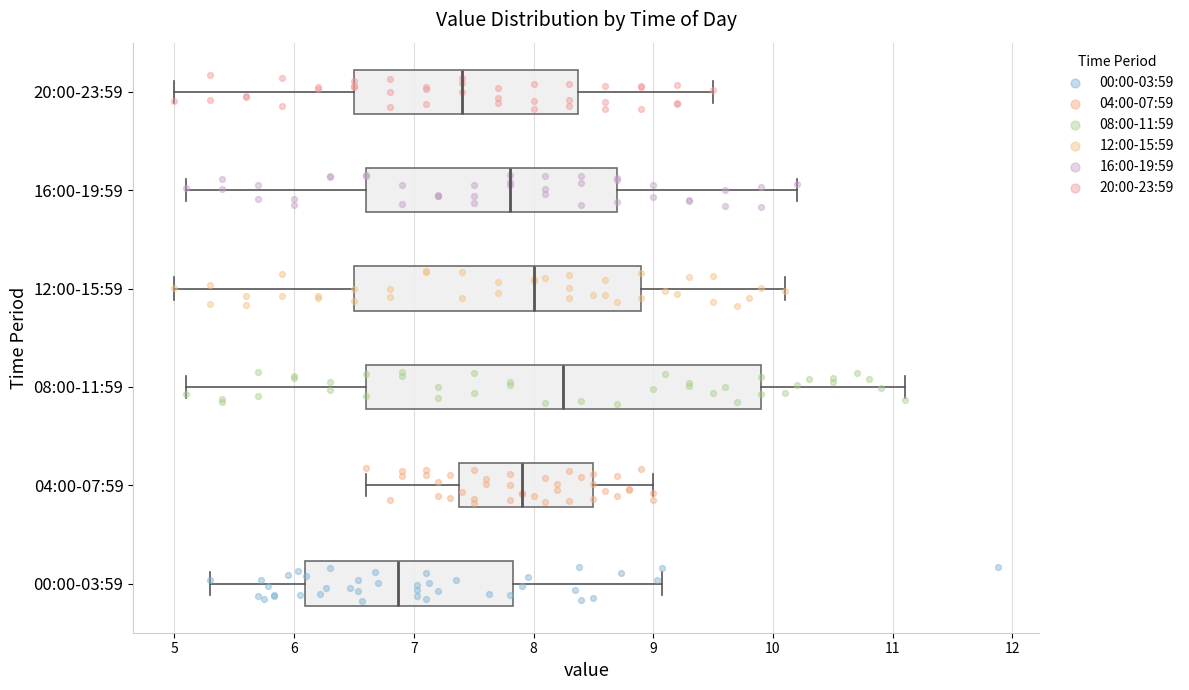

Which box has the furthest to the left median line?

00:00-03:59